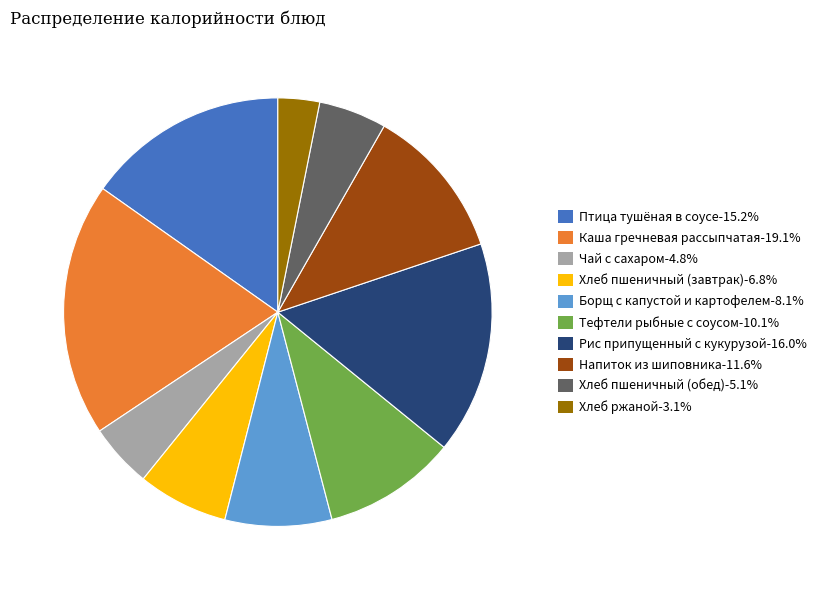

Is the sum of Хлеб ржаной-3.1% and Чай с сахаром-4.8% greater than half?

No